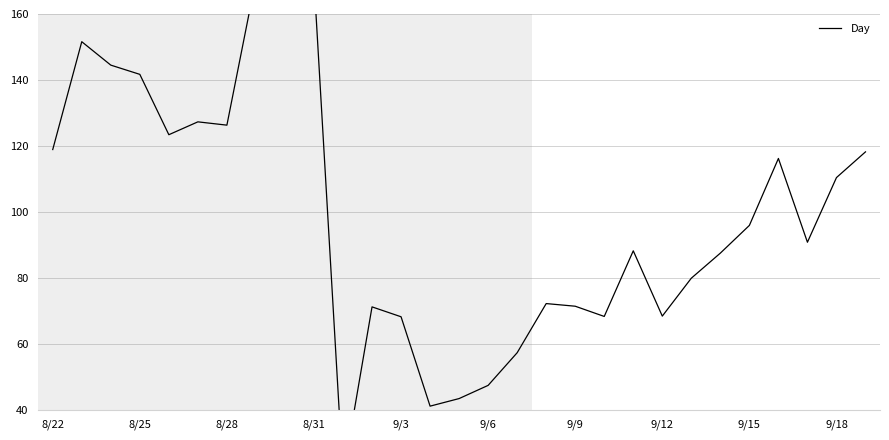

Does the chart display data point markers on the line(s)?

No